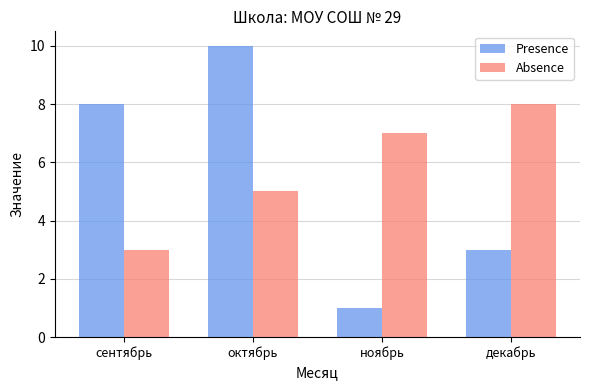

The value of Absence at сентябрь is 3. True or false?

True